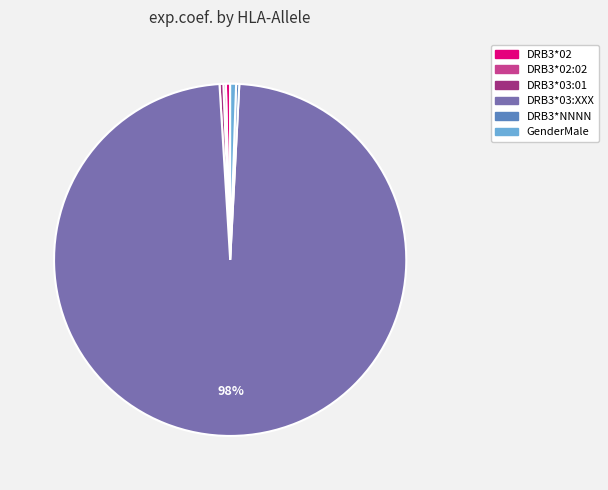

To the nearest percent, what percentage of the pie is GenderMale?

1%